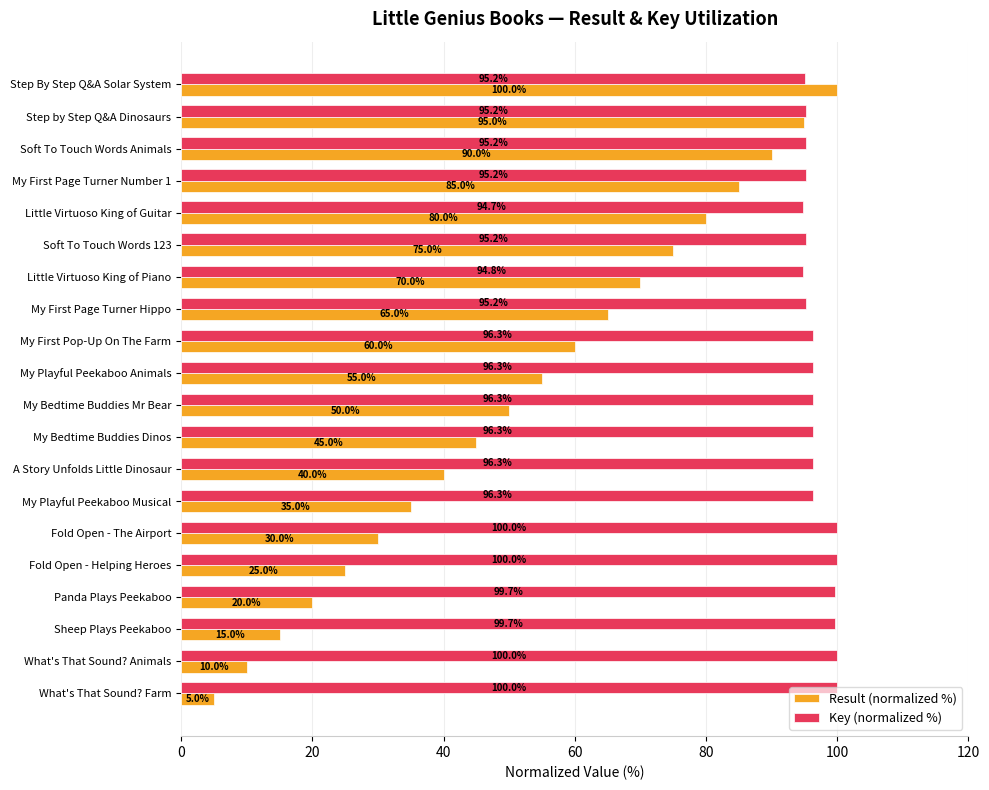

True or false: Key (normalized %) has a value of 141.1 at Little Virtuoso King of Guitar.

False